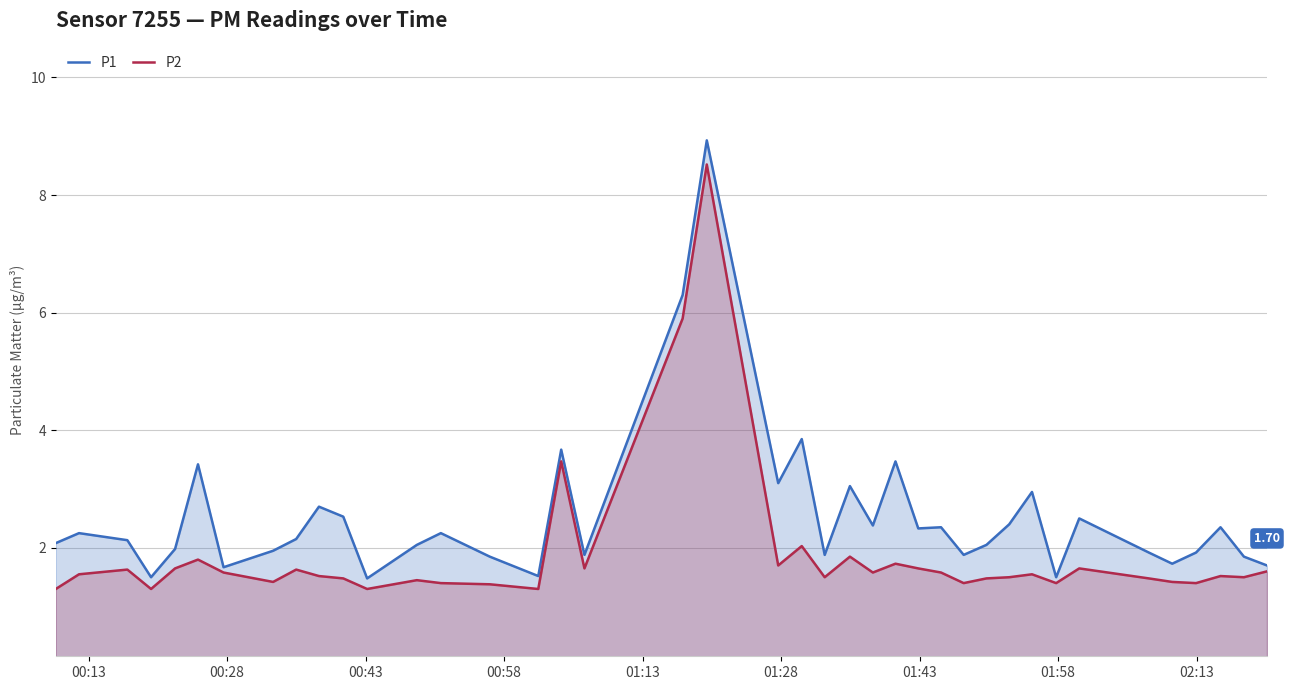

List the series in order of their overall mean, highest first.

P1, P2